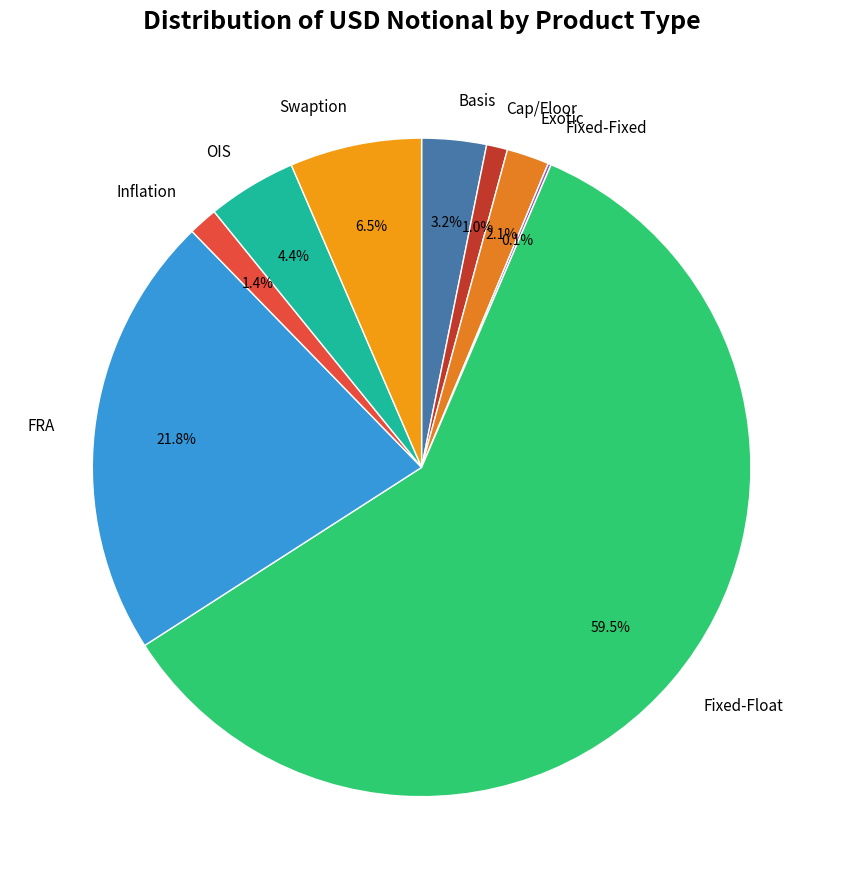

Which category has the biggest portion of the pie?

Fixed-Float